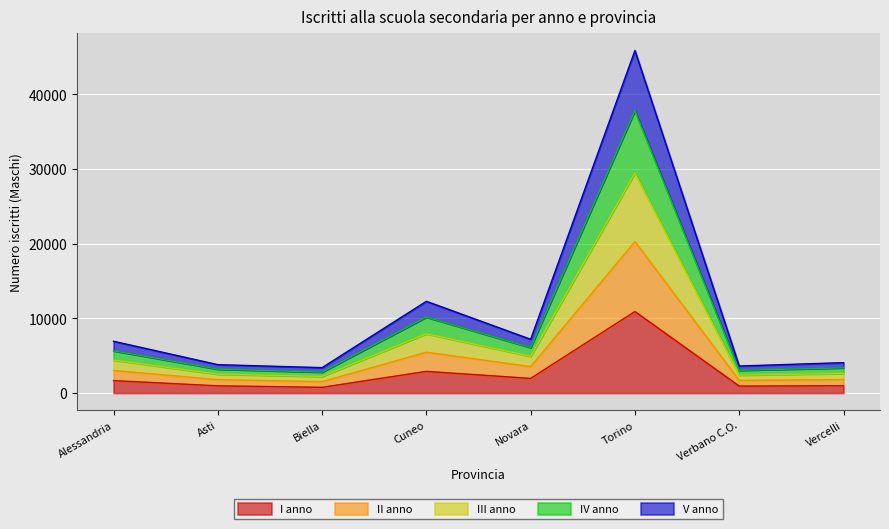

True or false: I anno has a value of 2906 at Cuneo.

True